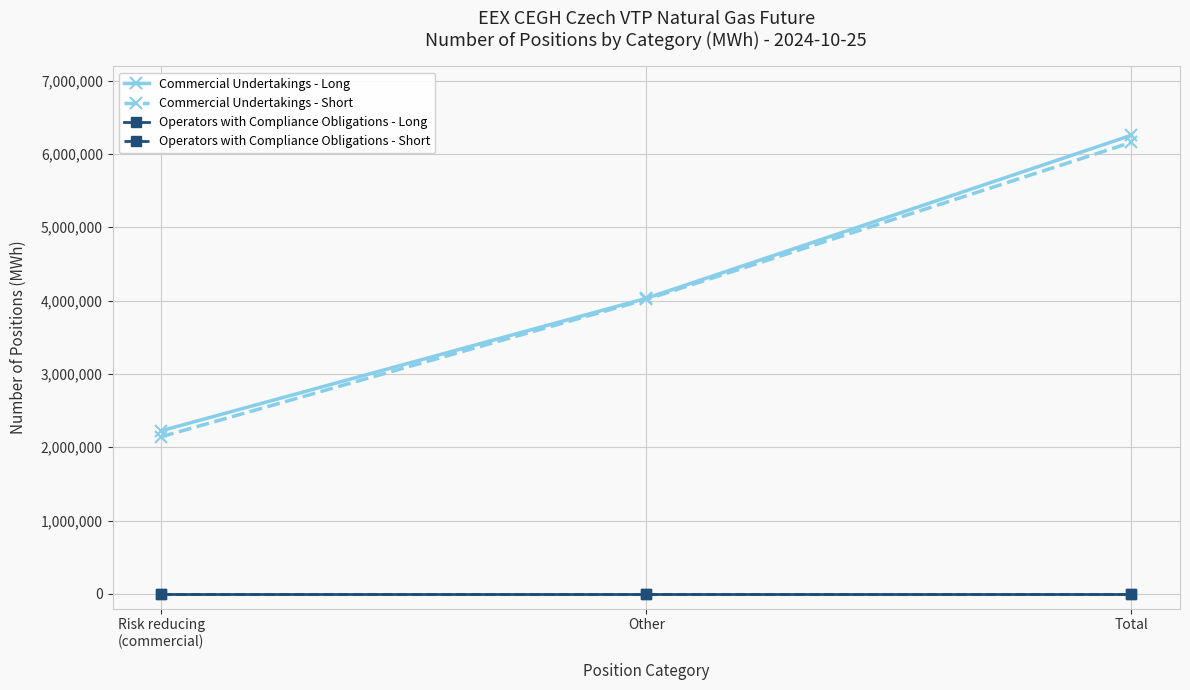

How many distinct data groups are displayed?

4